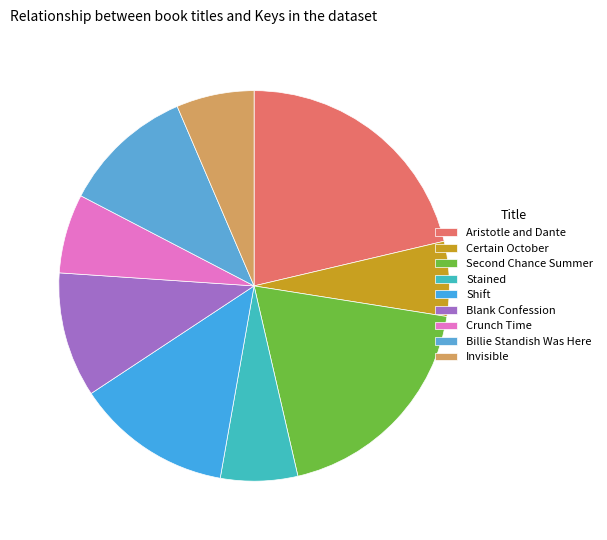

The Blank Confession slice represents 10% of the pie. True or false?

True